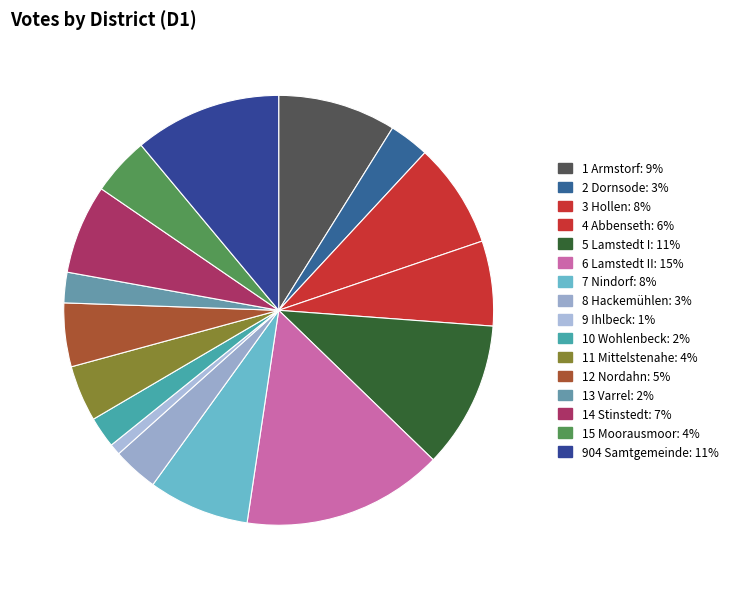

Is 2 Dornsode the majority of the pie?

No